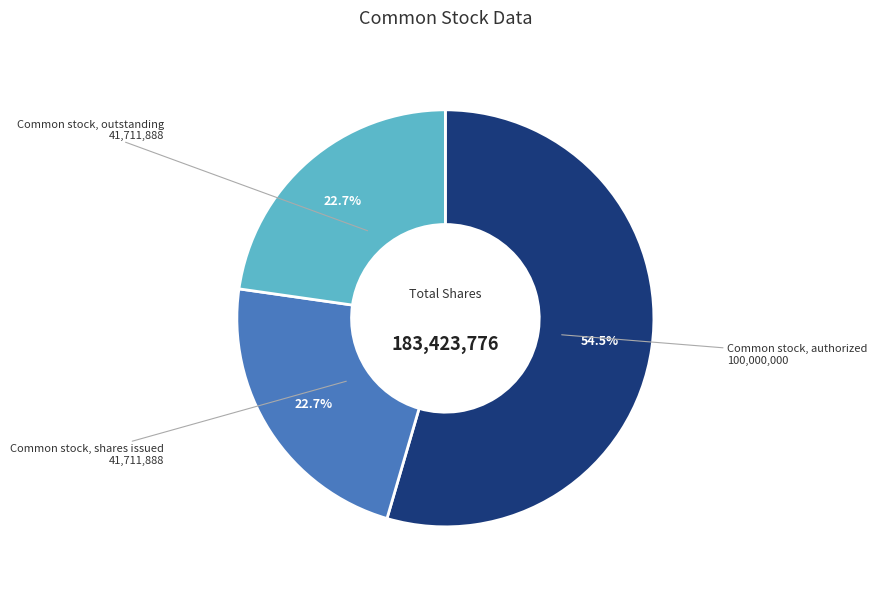

Does any single category account for the majority?

Yes